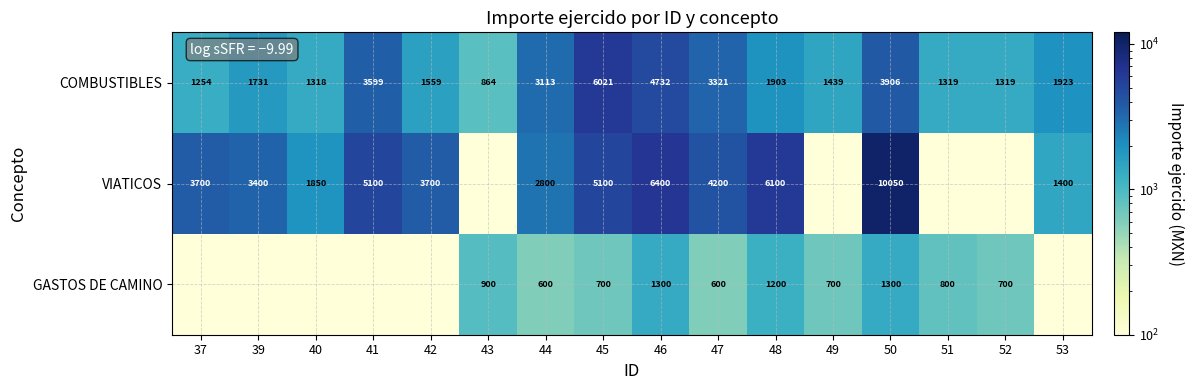

Which label corresponds to the smallest value in the chart?

43